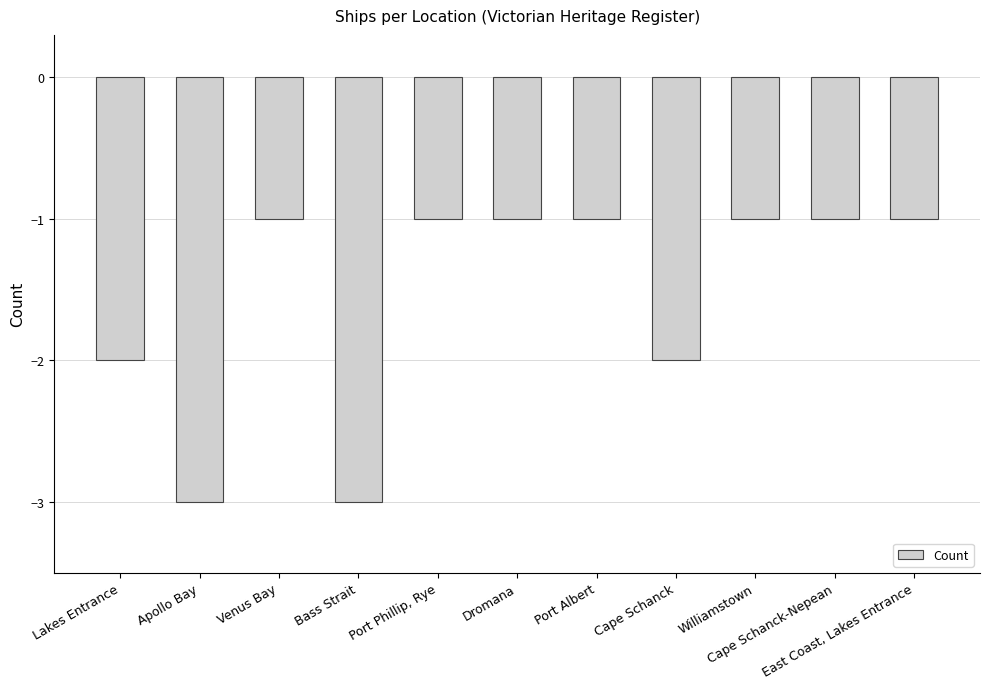

What is the label of the 7th bar from the left?

Port Albert